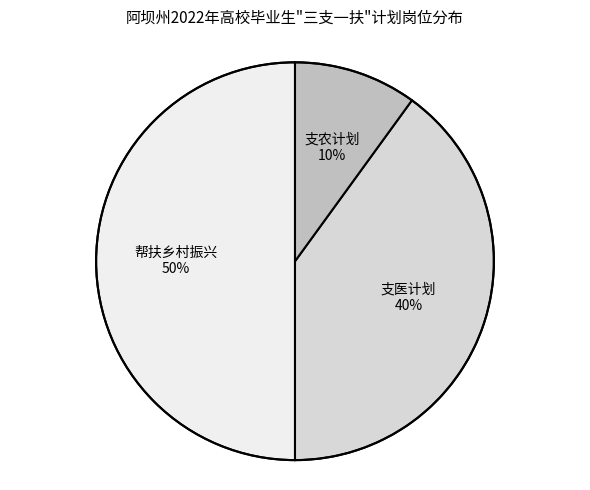

To the nearest percent, what percentage of the pie is 支医计划?

40%